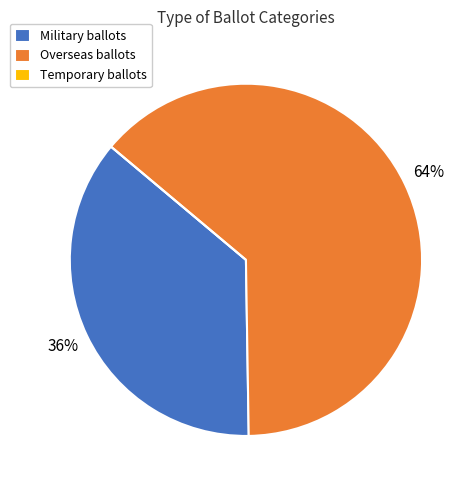

Does Overseas ballots account for over 50% of the chart?

Yes